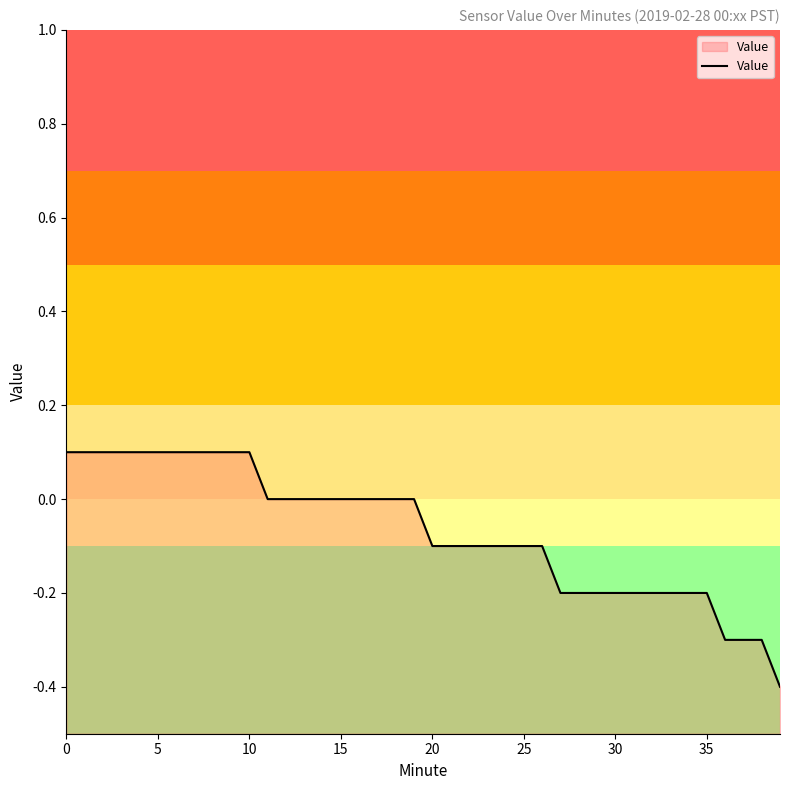

Where does the data first go above 0?

0